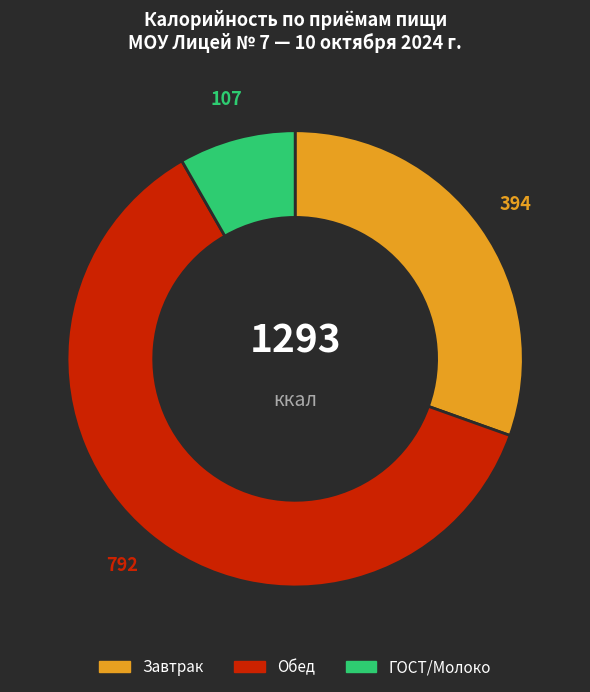

The Обед slice represents 61% of the pie. True or false?

True